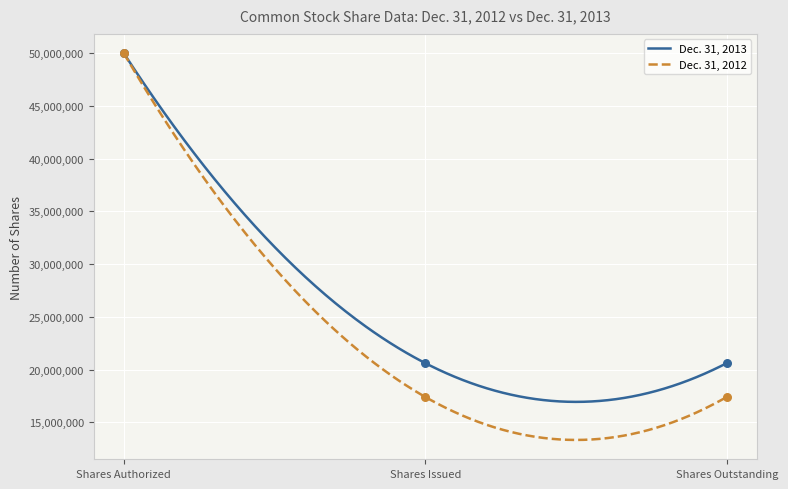

What are all the series names shown in the legend?

Dec. 31, 2013, Dec. 31, 2012